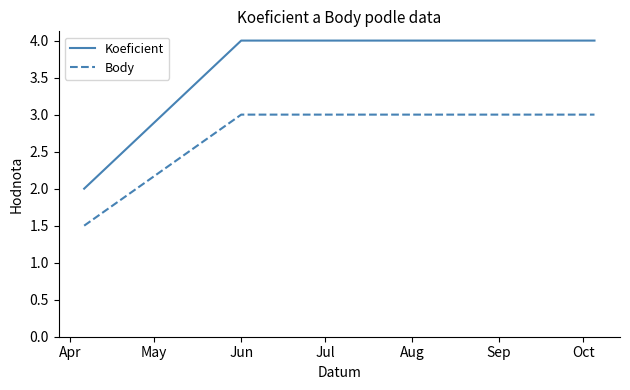

What is the average value of the Body series?

2.6